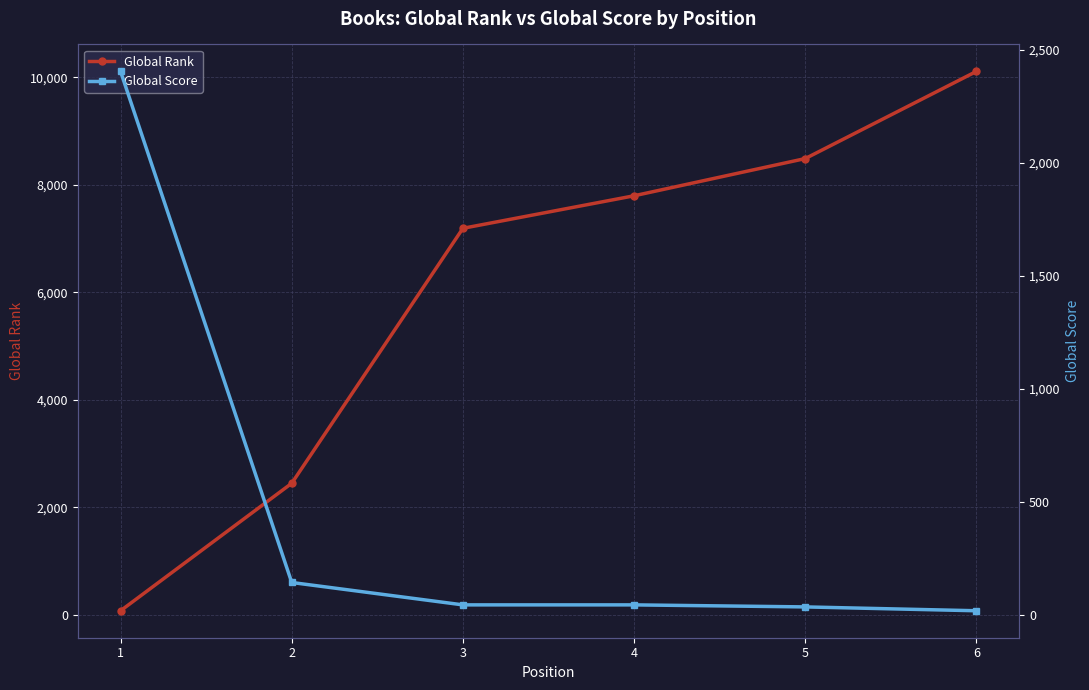

The Global Rank series shows 10152 at 3. True or false?

False